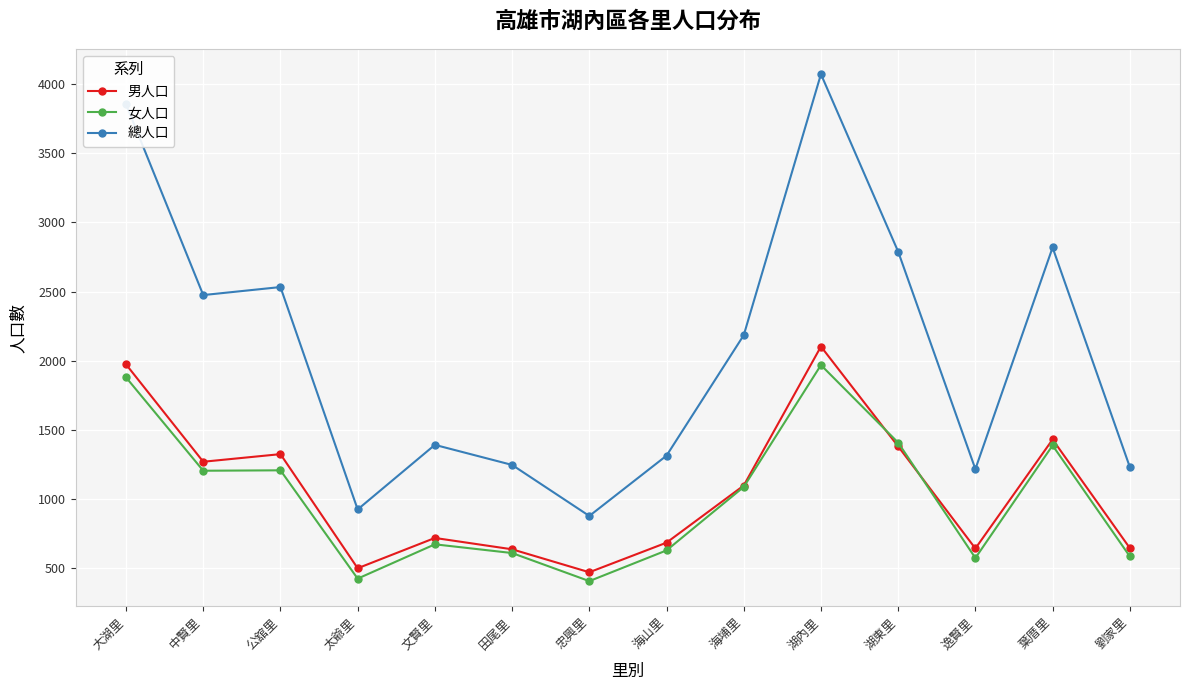

What is the minimum value for 女人口?

407